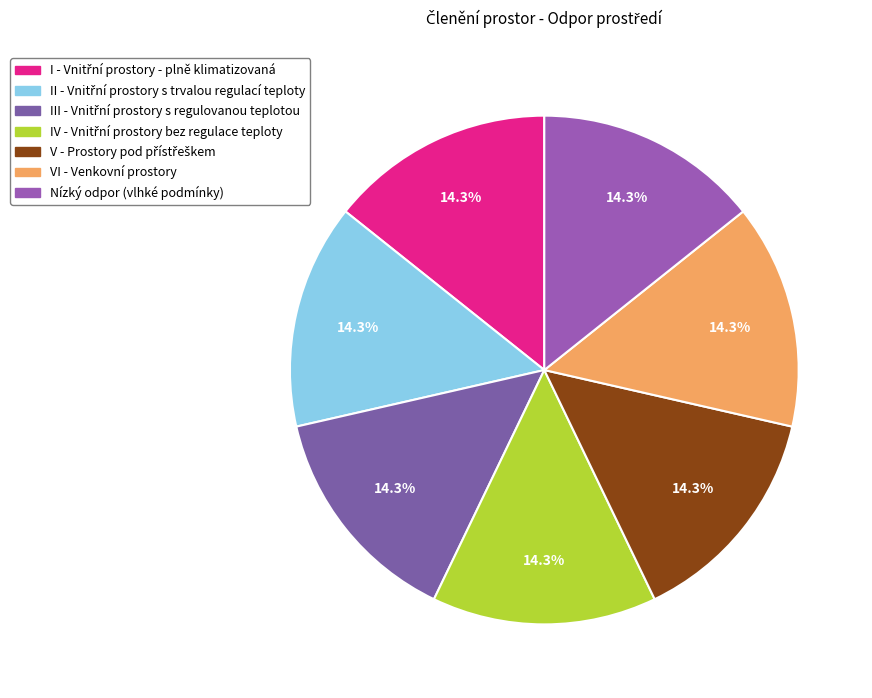

How many segments does this pie chart have?

7